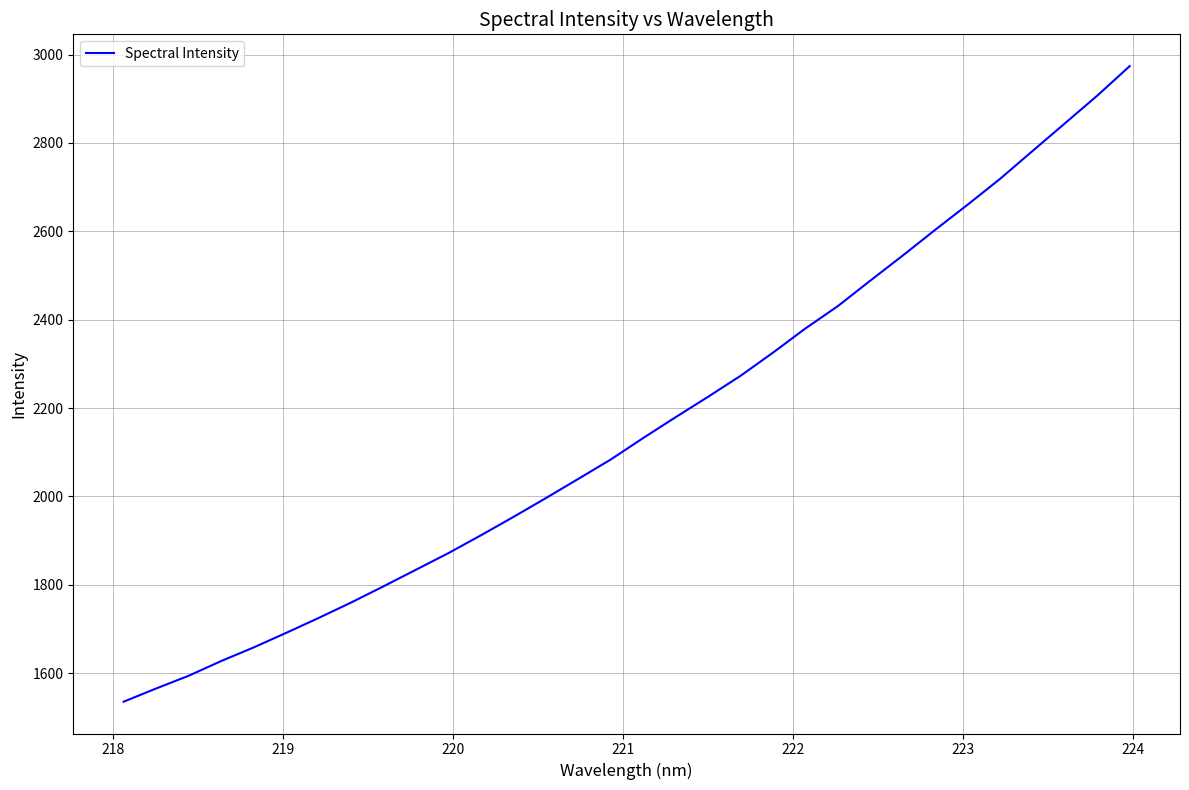

What is the minimum value shown in the chart?

1535.0